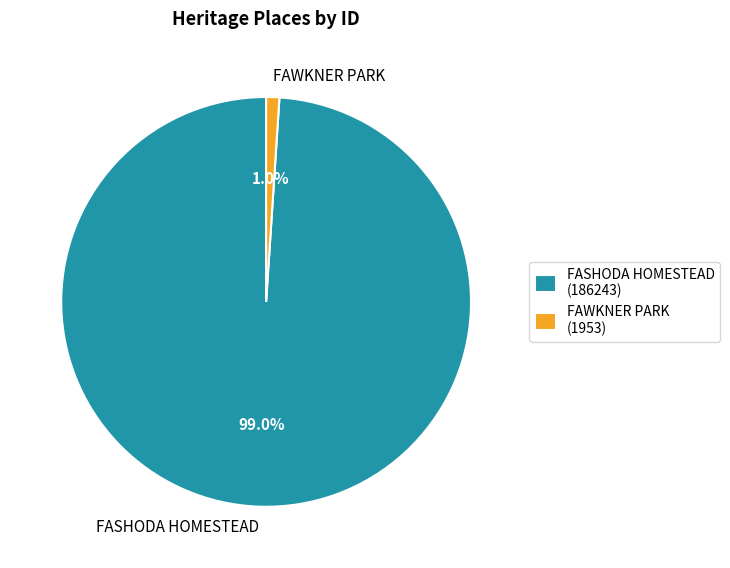

What is the smallest slice in the pie chart?

FAWKNER PARK